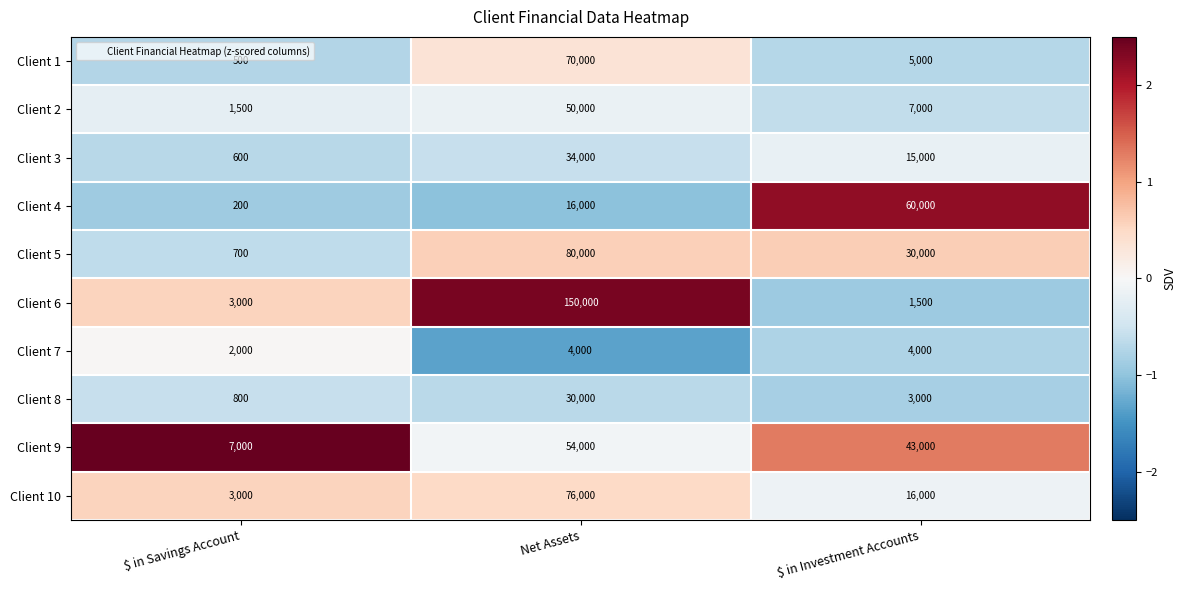

Is it true that Client 1 equals 39066 at Net Assets?

False